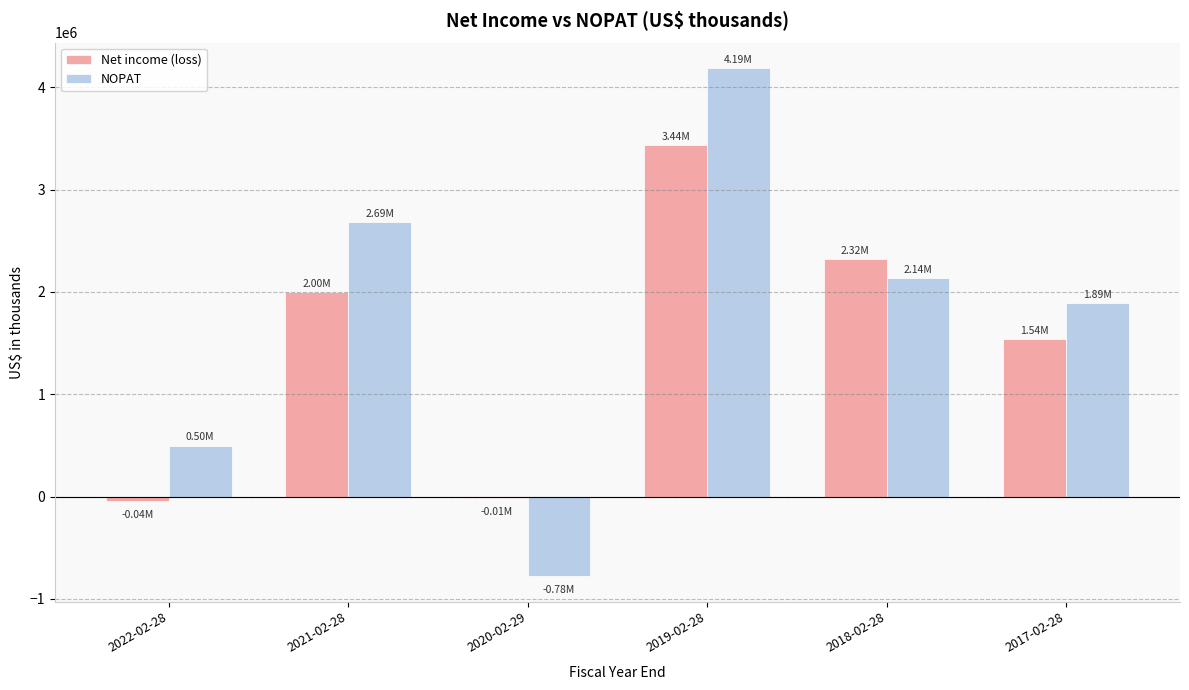

Which series has the largest total across all categories?

NOPAT